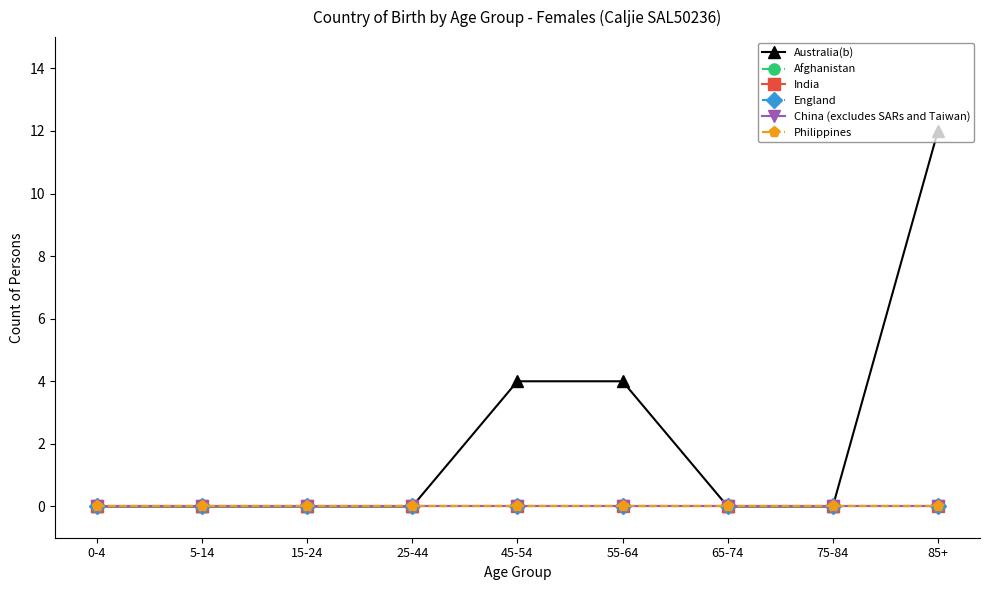

Does the chart have visible grid lines?

No